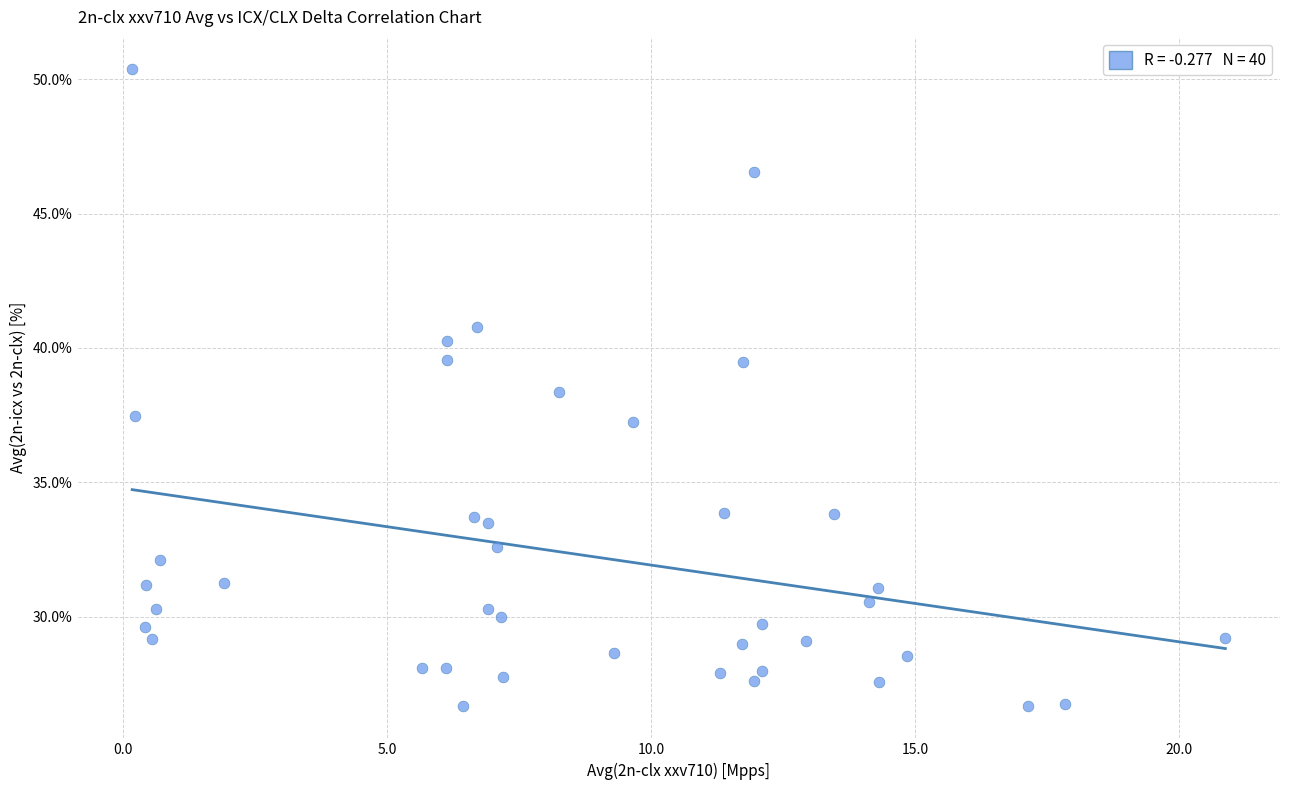

What is the range of X values (max minus min)?

20.7